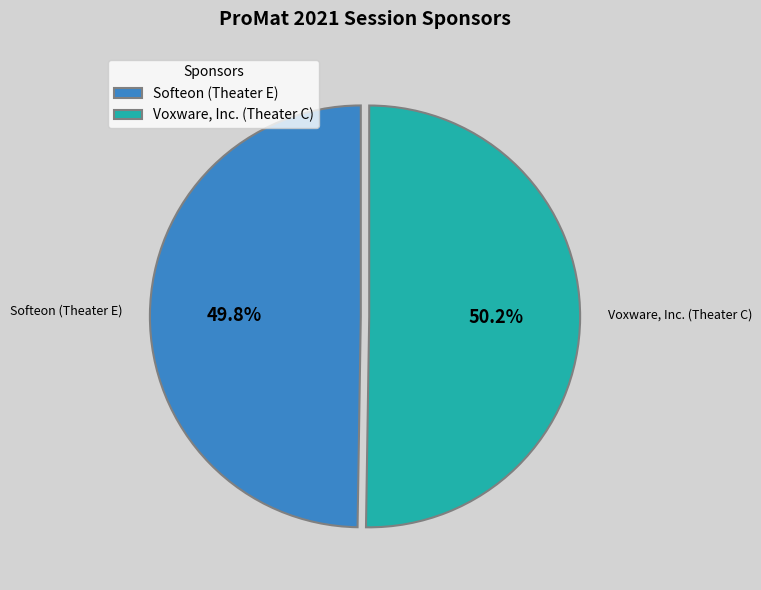

Combined, do Voxware, Inc. (Theater C) and Softeon (Theater E) account for over 50%?

Yes